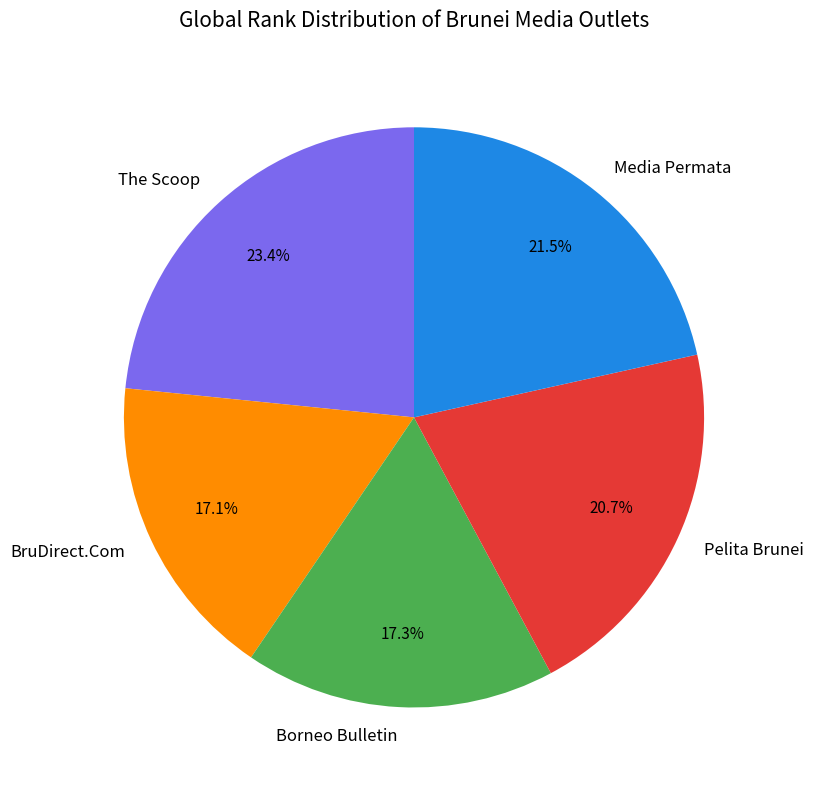

What percentage is the The Scoop slice, to the nearest percent?

23%